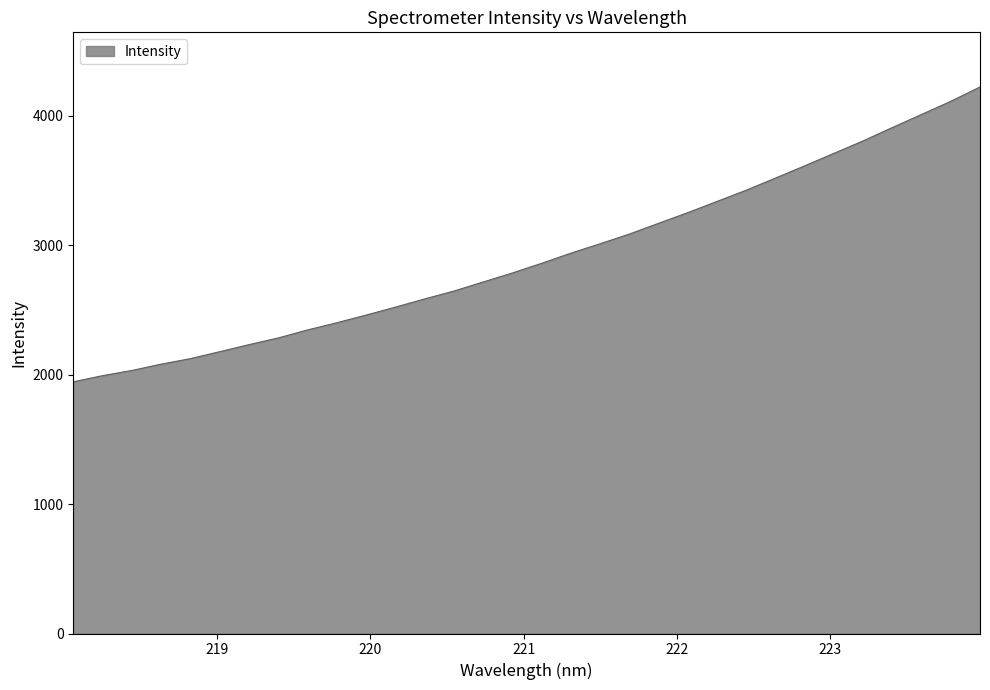

What is the minimum value shown in the chart?

1944.7